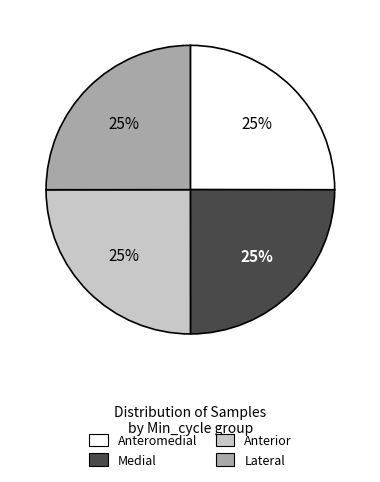

Approximately how many times larger is the value at Medial compared to Lateral?

1.0